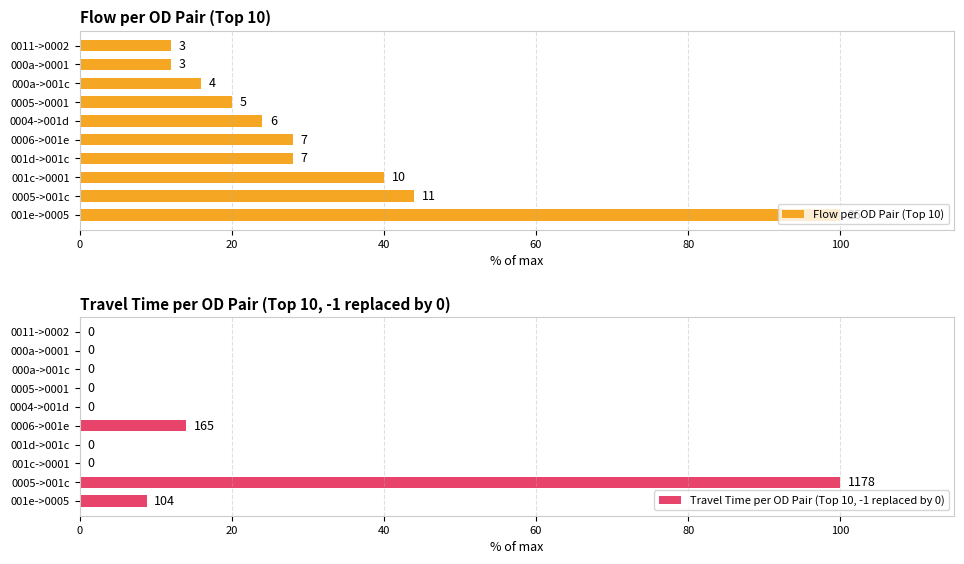

Where is Travel Time per OD Pair (Top 10, -1 replaced by 0) nearest to the value 50?

0006->001e